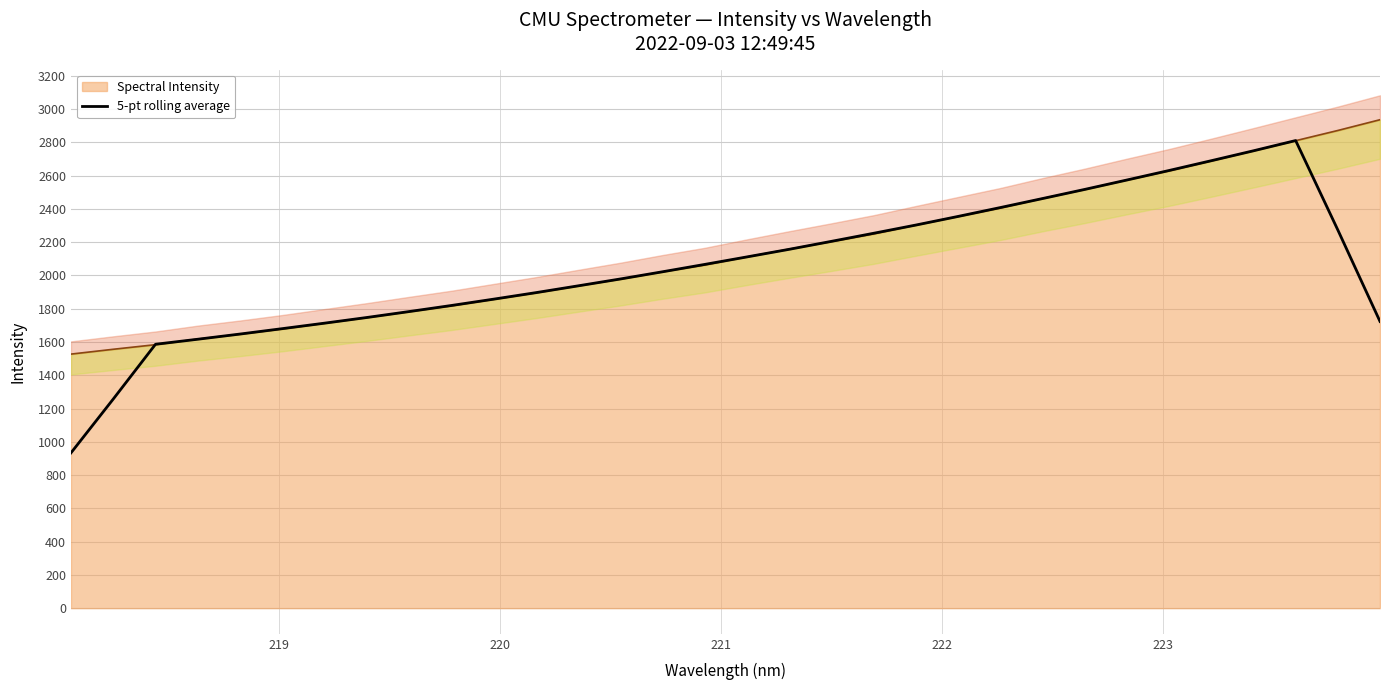

What is the value of the 13th point from the left?

1937.3